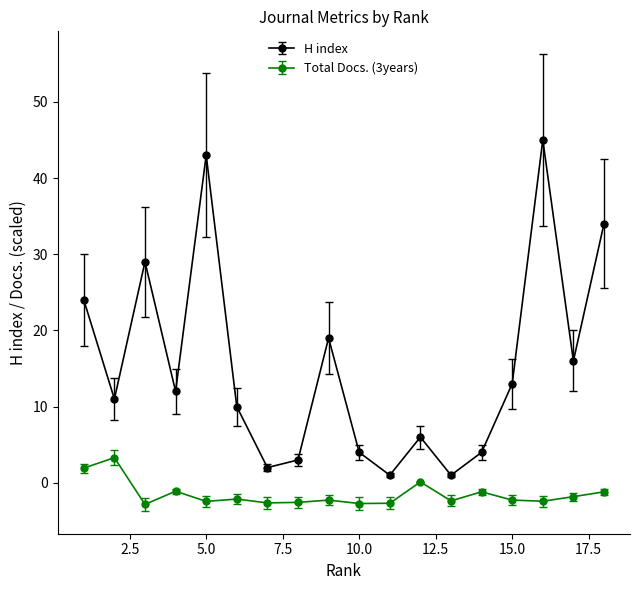

What is the greatest value displayed?

45.0